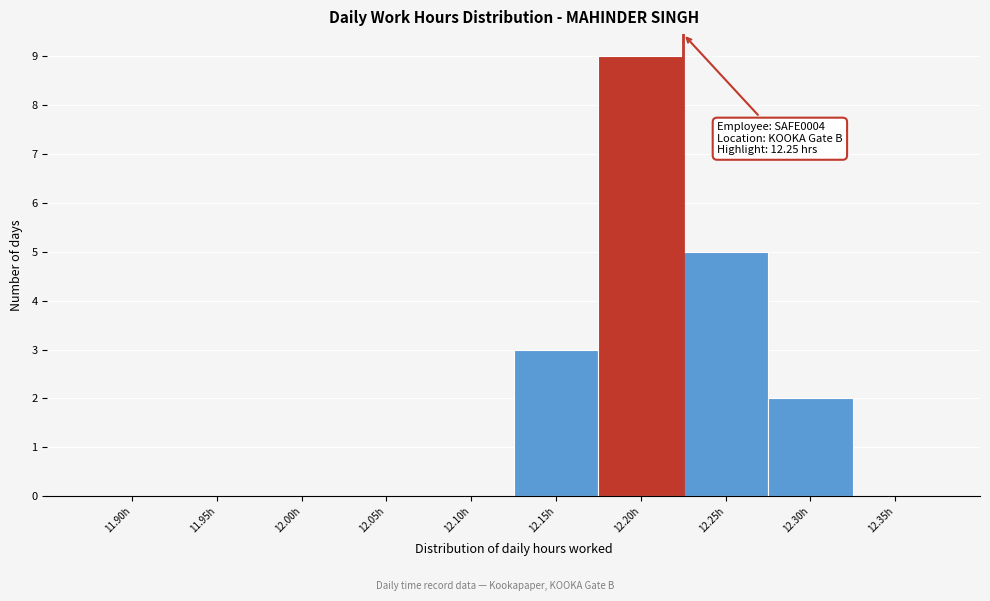

Reading right to left, what are all the values shown in this chart?

12.35h=0	12.30h=2	12.25h=5	12.20h=9	12.15h=3	12.10h=0	12.05h=0	12.00h=0	11.95h=0	11.90h=0